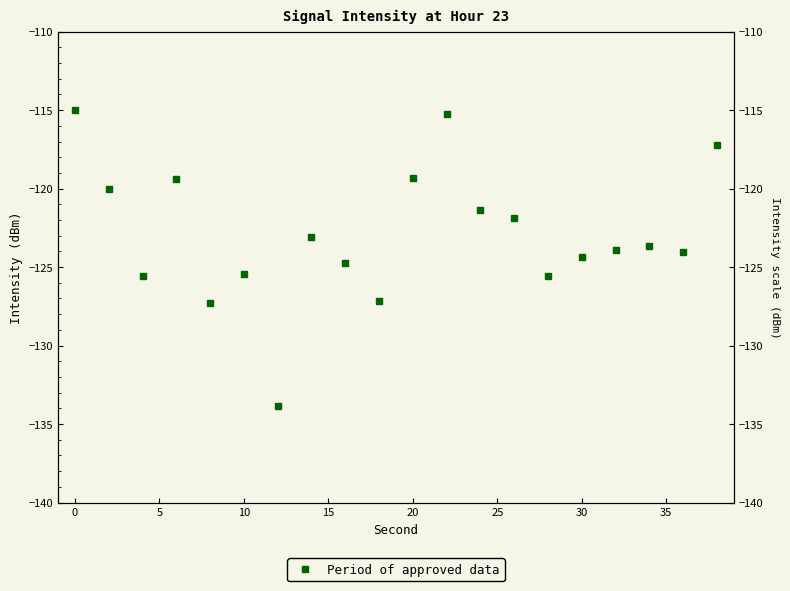

How many categories are shown in the chart?

20